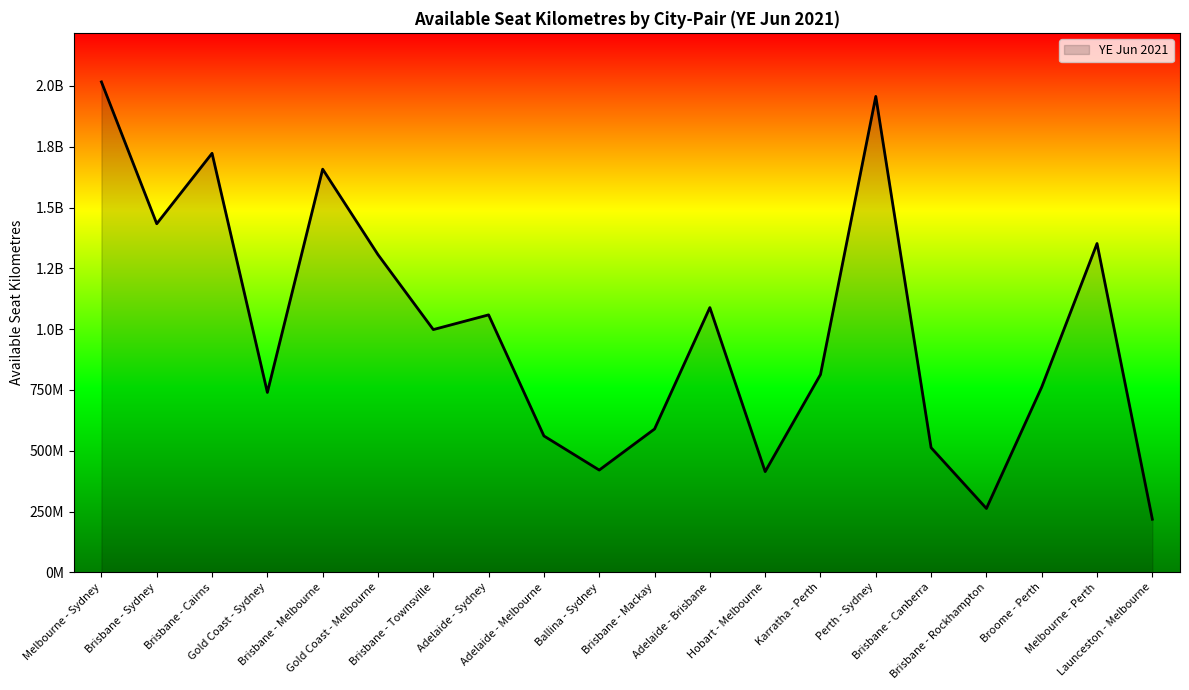

Reading right to left, list all the values displayed in this chart.

Launceston - Melbourne=218403556	Melbourne - Perth=1351996074	Broome - Perth=761938242	Brisbane - Rockhampton=262621338	Brisbane - Canberra=512558444	Perth - Sydney=1956846932	Karratha - Perth=813318750	Hobart - Melbourne=414191634	Adelaide - Brisbane=1088649094	Brisbane - Mackay=589367951	Ballina - Sydney=420540696	Adelaide - Melbourne=560822671	Adelaide - Sydney=1058628879	Brisbane - Townsville=998177904	Gold Coast - Melbourne=1306282110	Brisbane - Melbourne=1657697160	Gold Coast - Sydney=739734600	Brisbane - Cairns=1722898164	Brisbane - Sydney=1433299356	Melbourne - Sydney=2016546154